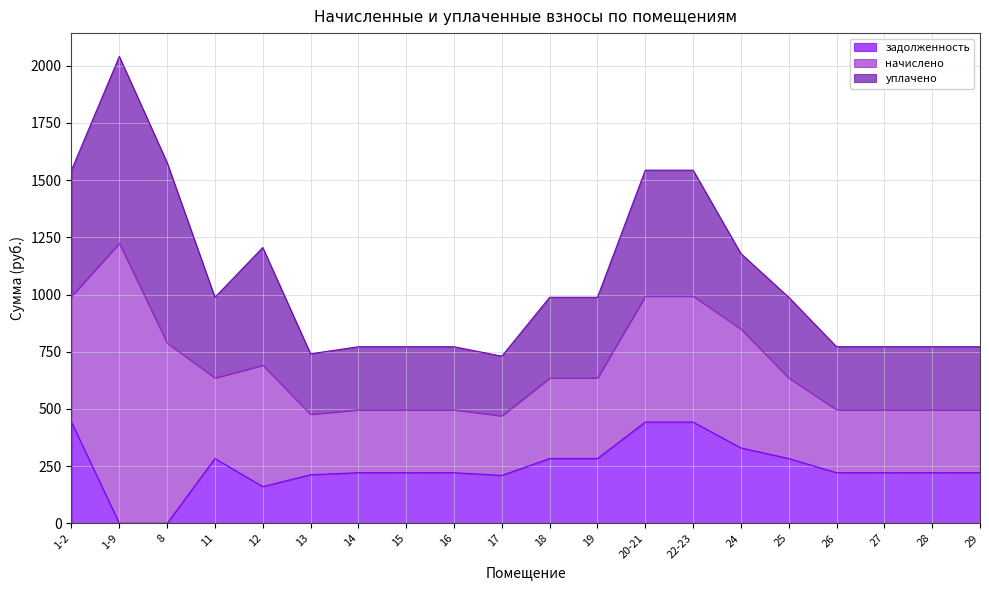

Reading right to left, list all the values displayed in this chart.

задолженность: 29=221.3	28=221.3	27=221.3	26=221.3	25=283.2	24=329.6	22-23=442.5	20-21=442.5	19=283.2	18=283.2	17=209.5	16=221.3	15=221.3	14=221.3	13=212.4	12=160.5	11=283.2	8=0.0	1-9=0.0	1-2=442.5
начислено: 29=275.3	28=275.3	27=275.3	26=275.3	25=352.3	24=519.7	22-23=550.5	20-21=550.5	19=352.3	18=352.3	17=260.6	16=275.3	15=275.3	14=275.3	13=264.2	12=530.7	11=352.3	8=788.3	1-9=1224.3	1-2=550.5
уплачено: 29=275.3	28=275.3	27=275.3	26=275.3	25=352.3	24=329.5	22-23=550.5	20-21=550.5	19=352.3	18=352.3	17=260.6	16=275.3	15=275.3	14=275.3	13=264.2	12=514.3	11=352.3	8=788.3	1-9=816.2	1-2=550.5